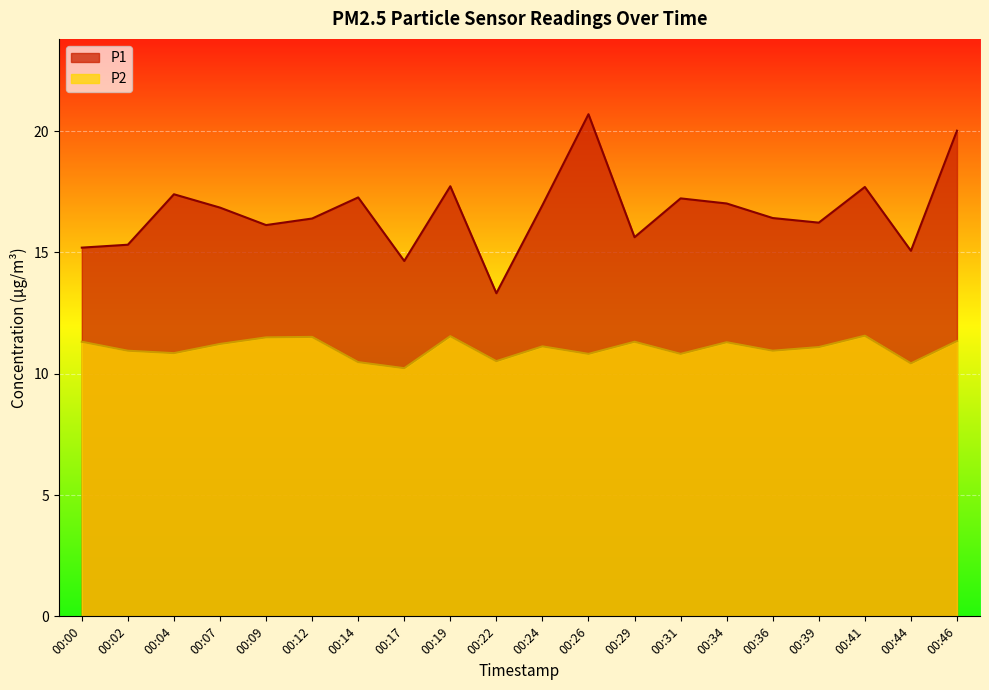

What is the value of the P2 point at the 6th from the left?

11.5